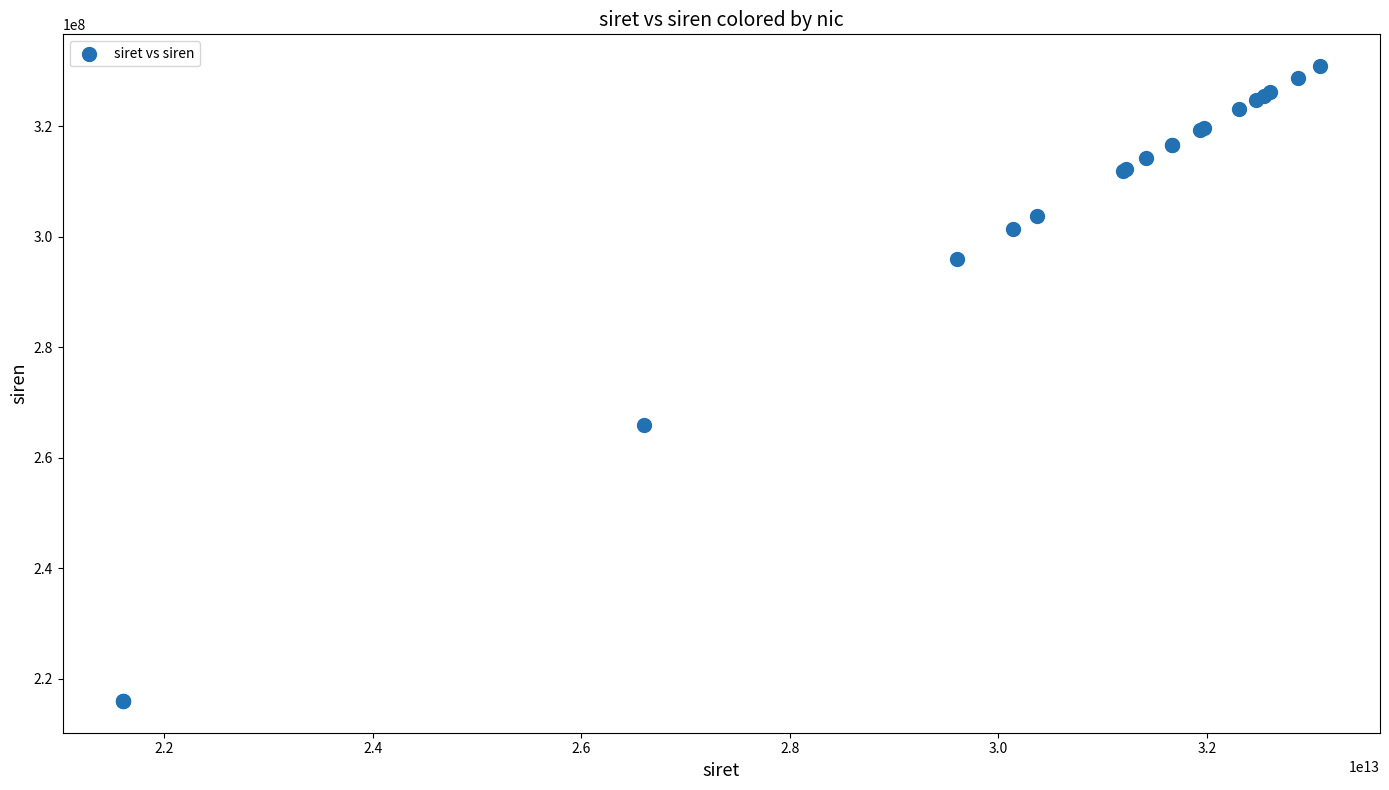

What Y value in the scatter plot is closest to 273431584?

266006725